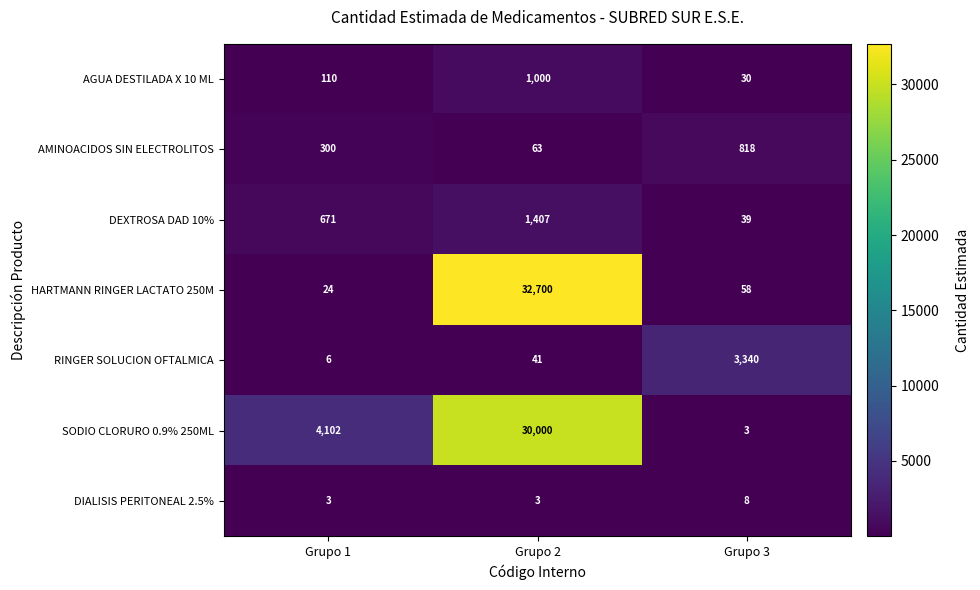

The value of HARTMANN RINGER LACTATO 250M at Grupo 3 is 58. True or false?

True